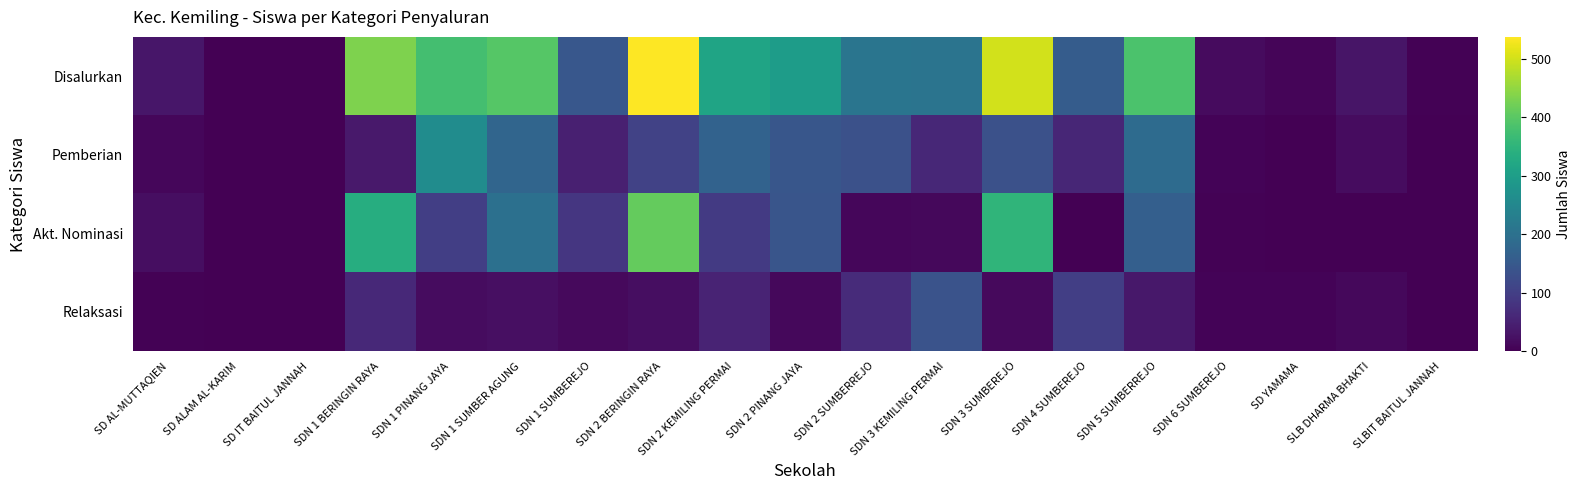

What is the difference between the highest and lowest values at SD AL-MUTTAQIEN?

28